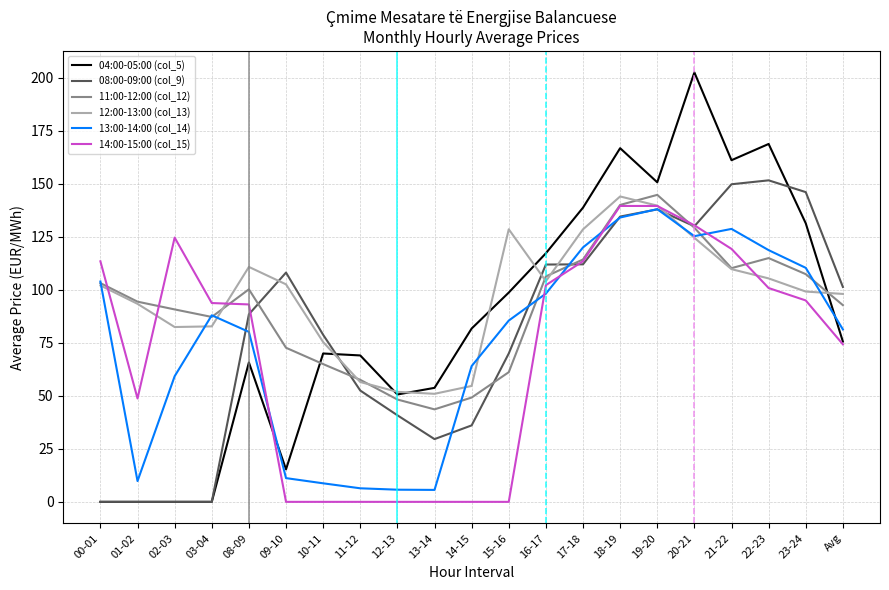

The value of 08:00-09:00 (col_9) at 16-17 is 111.9. True or false?

True